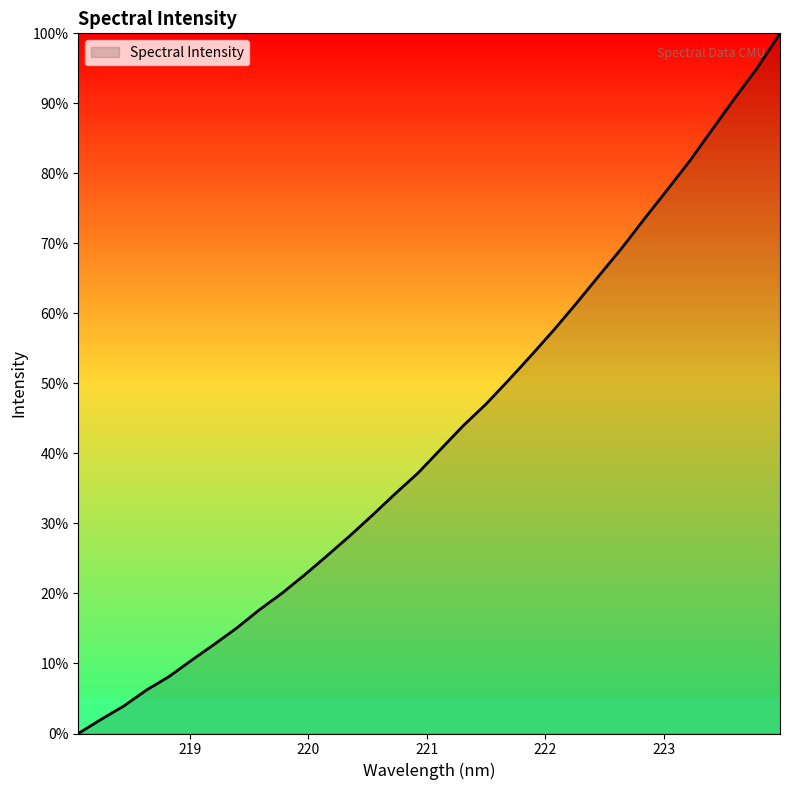

What is the greatest value displayed?

100.0